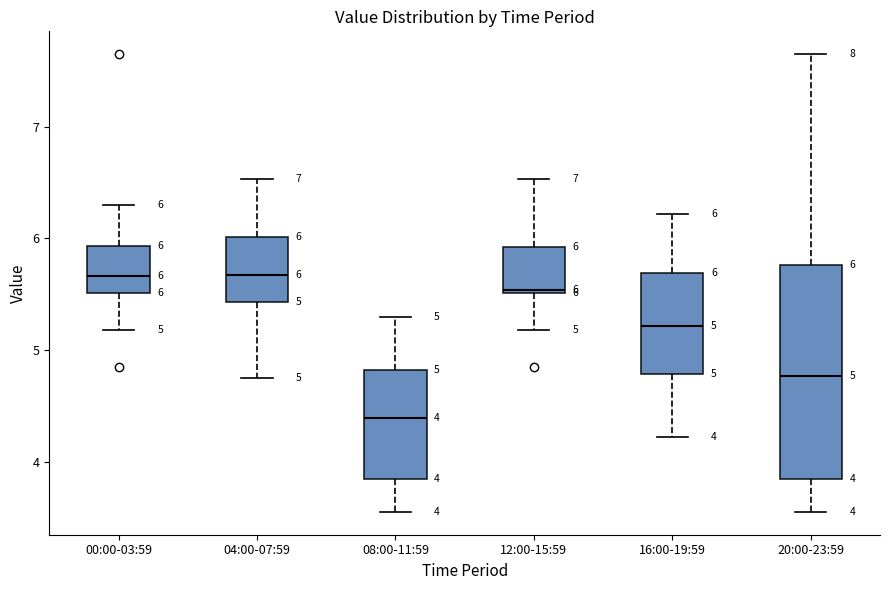

Comparing the boxes themselves (not the whiskers), which one is the tallest?

20:00-23:59